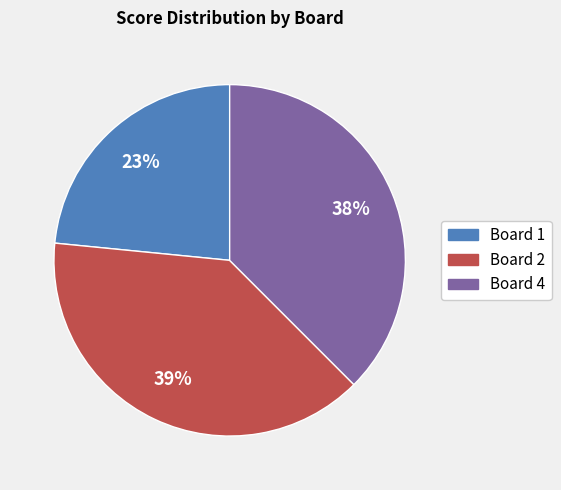

To the nearest percent, what is the difference between the largest and smallest slice percentages?

16%